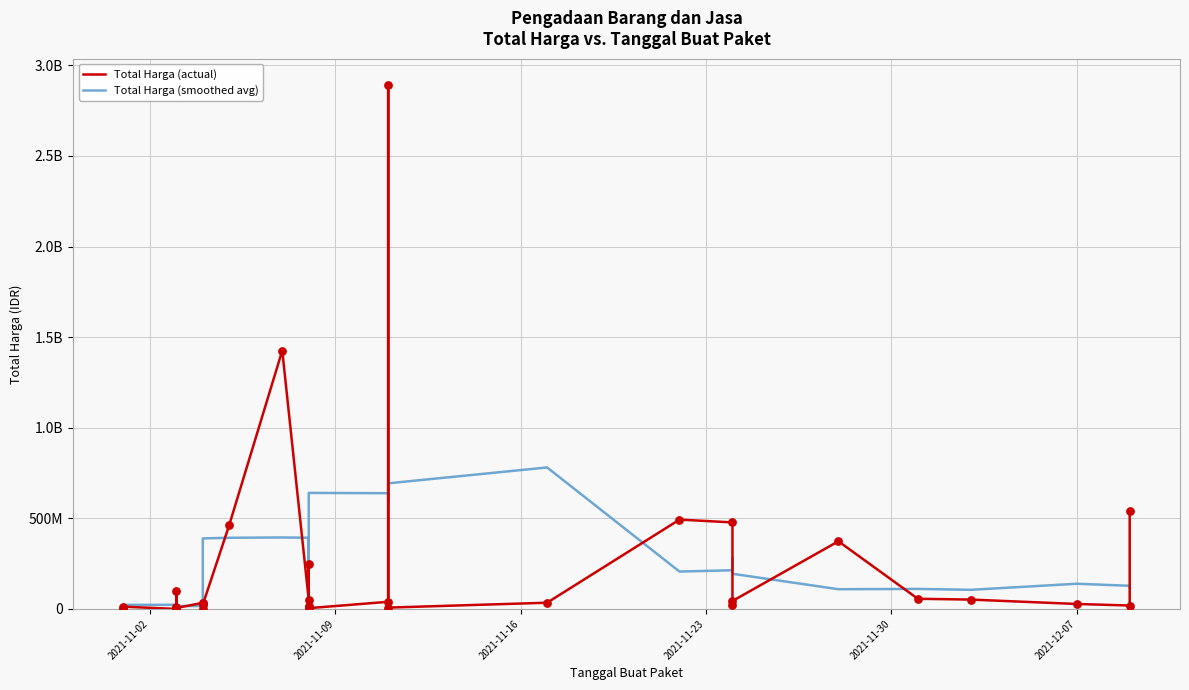

Which series contains the highest Y value?

Total Harga (actual)